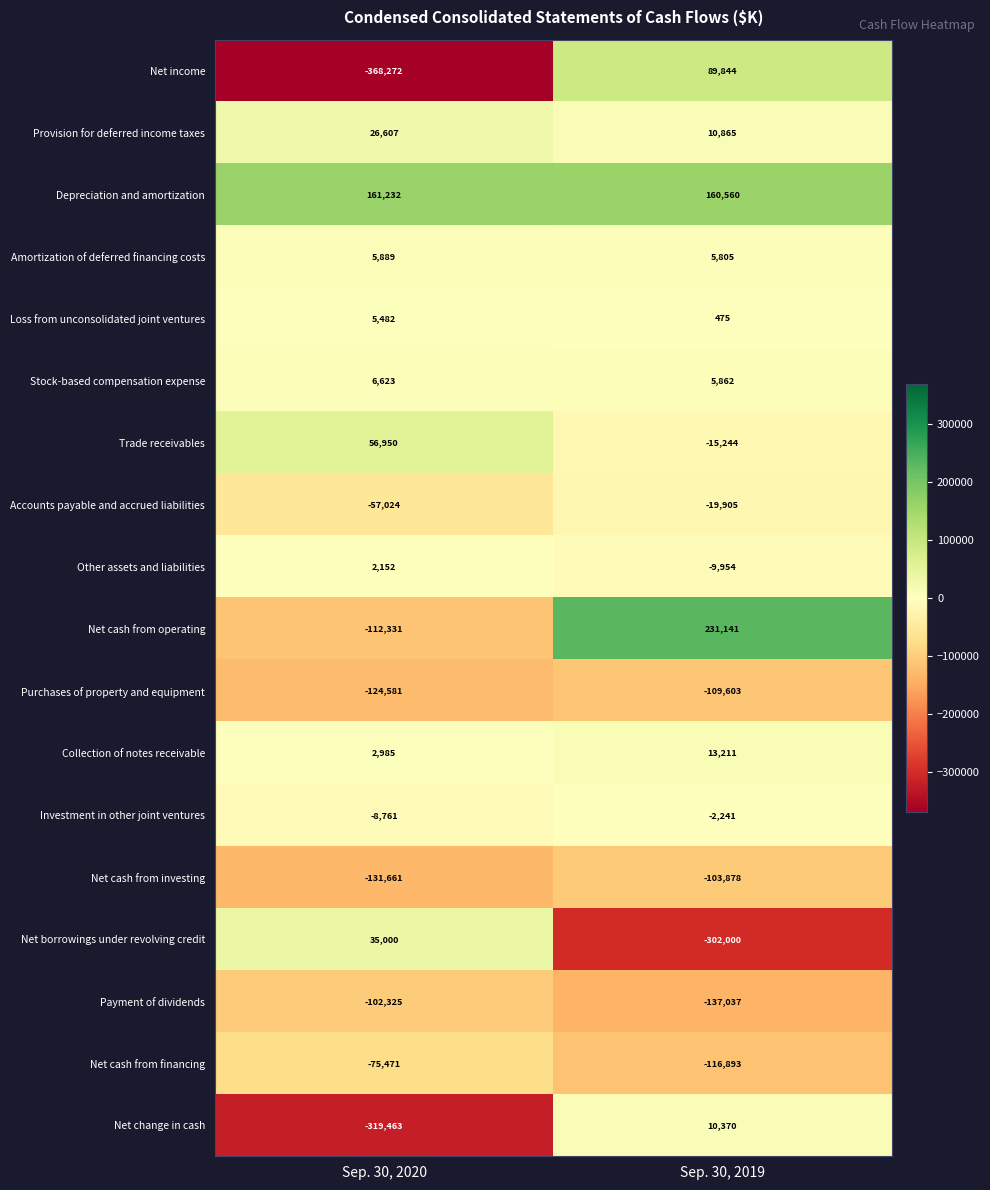

Rank the series by their maximum value, from highest to lowest.

Net cash from operating, Depreciation and amortization, Net income, Trade receivables, Net borrowings under revolving credit, Provision for deferred income taxes, Collection of notes receivable, Net change in cash, Stock-based compensation expense, Amortization of deferred financing costs, Loss from unconsolidated joint ventures, Other assets and liabilities, Investment in other joint ventures, Accounts payable and accrued liabilities, Net cash from financing, Payment of dividends, Net cash from investing, Purchases of property and equipment